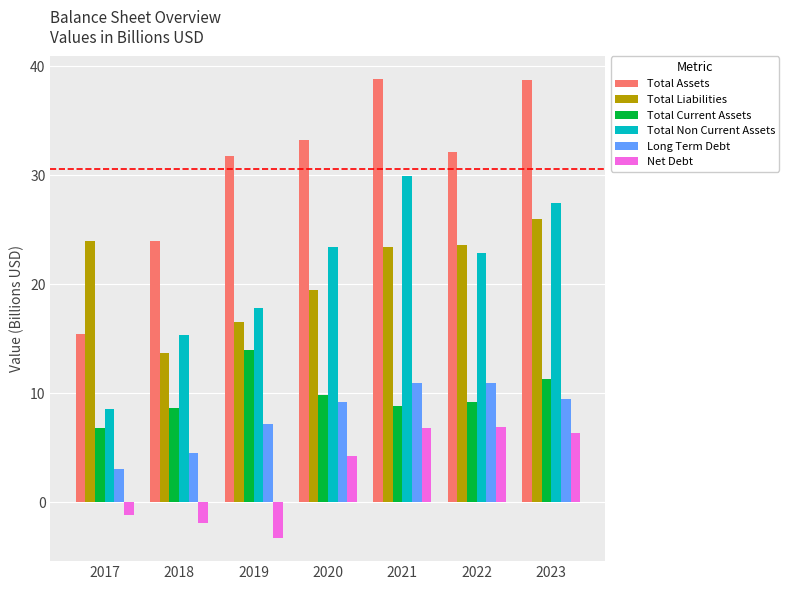

What is the lowest value of the Net Debt series?

-3.3